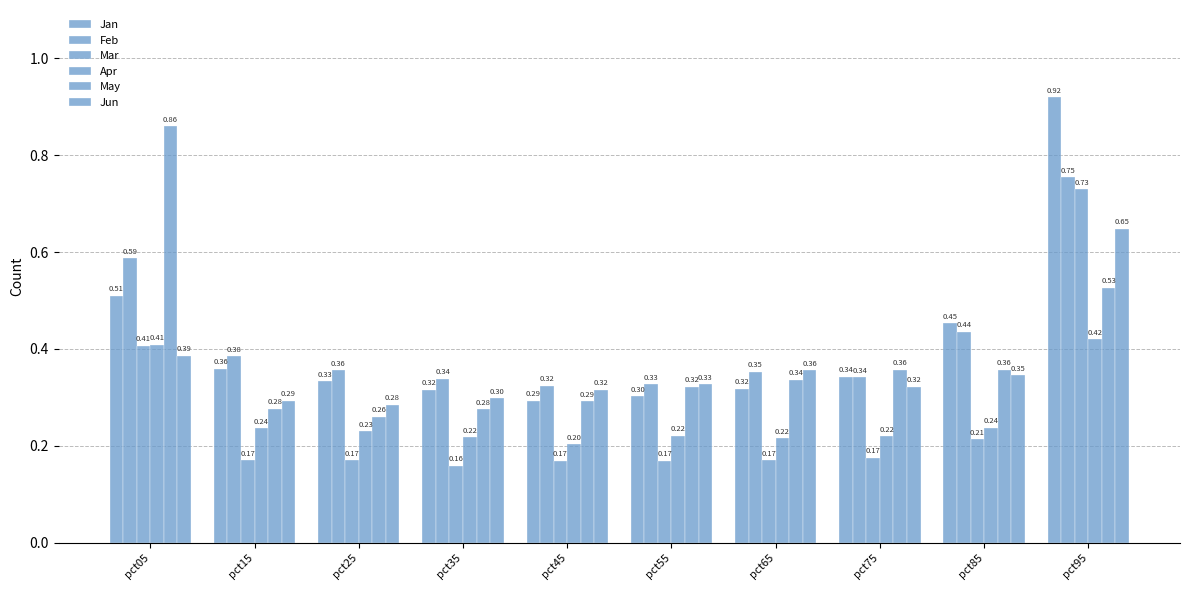

What is the sum of all Jan values?

4.1